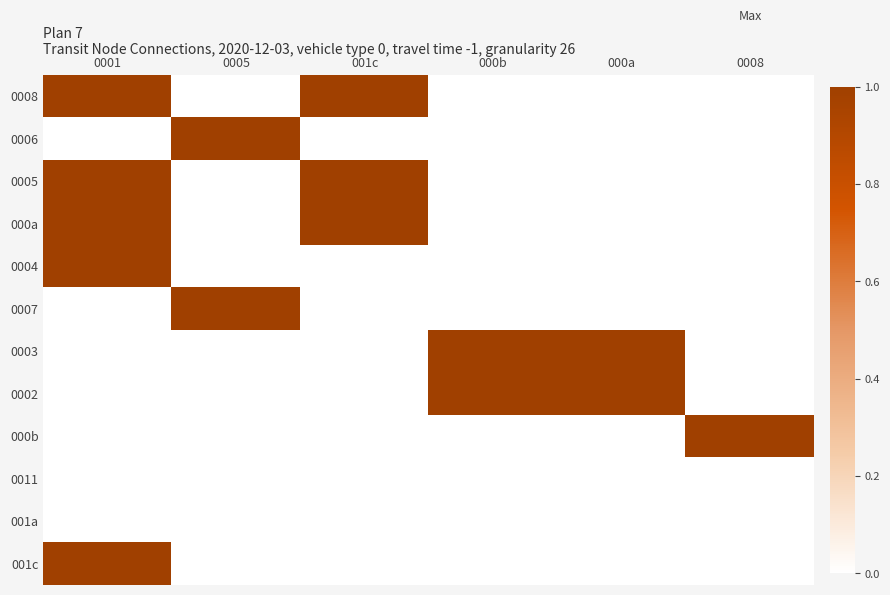

Reading right to left, what are all the values shown in this chart?

0008: 0008=0	000a=0	000b=0	001c=1	0005=0	0001=1
0006: 0008=0	000a=0	000b=0	001c=0	0005=1	0001=0
0005: 0008=0	000a=0	000b=0	001c=1	0005=0	0001=1
000a: 0008=0	000a=0	000b=0	001c=1	0005=0	0001=1
0004: 0008=0	000a=0	000b=0	001c=0	0005=0	0001=1
0007: 0008=0	000a=0	000b=0	001c=0	0005=1	0001=0
0003: 0008=0	000a=1	000b=1	001c=0	0005=0	0001=0
0002: 0008=0	000a=1	000b=1	001c=0	0005=0	0001=0
000b: 0008=1	000a=0	000b=0	001c=0	0005=0	0001=0
0011: 0008=0	000a=0	000b=0	001c=0	0005=0	0001=0
001a: 0008=0	000a=0	000b=0	001c=0	0005=0	0001=0
001c: 0008=0	000a=0	000b=0	001c=0	0005=0	0001=1